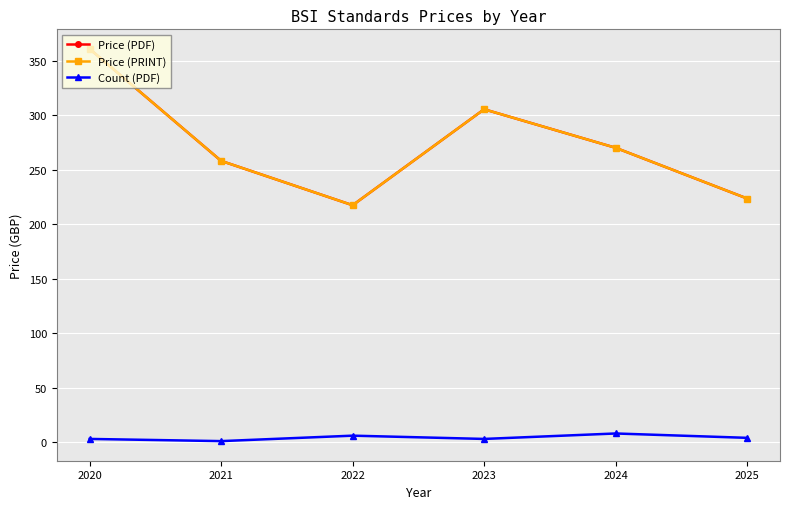

How many data points in Price (PDF) are above 270?

2